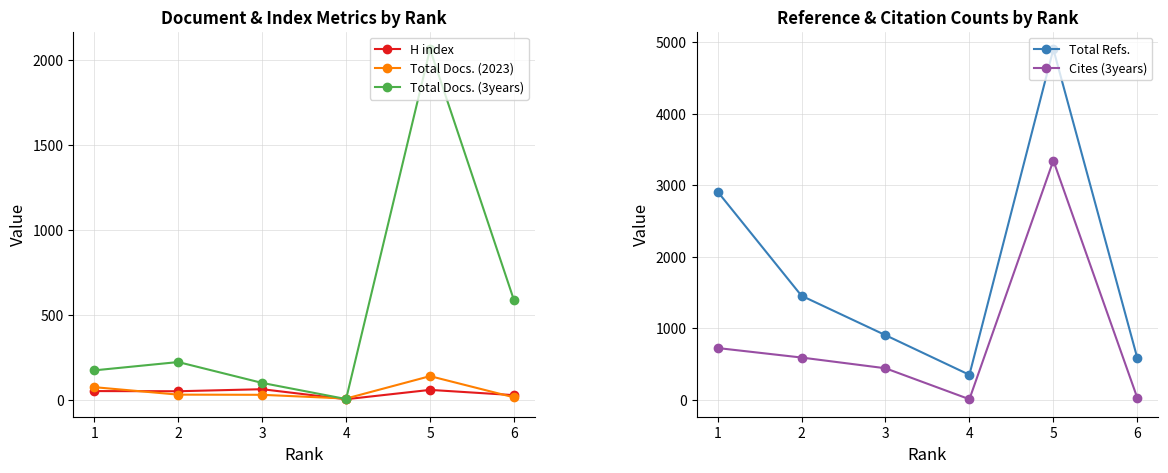

Which series has the widest spread of values?

Total Refs.